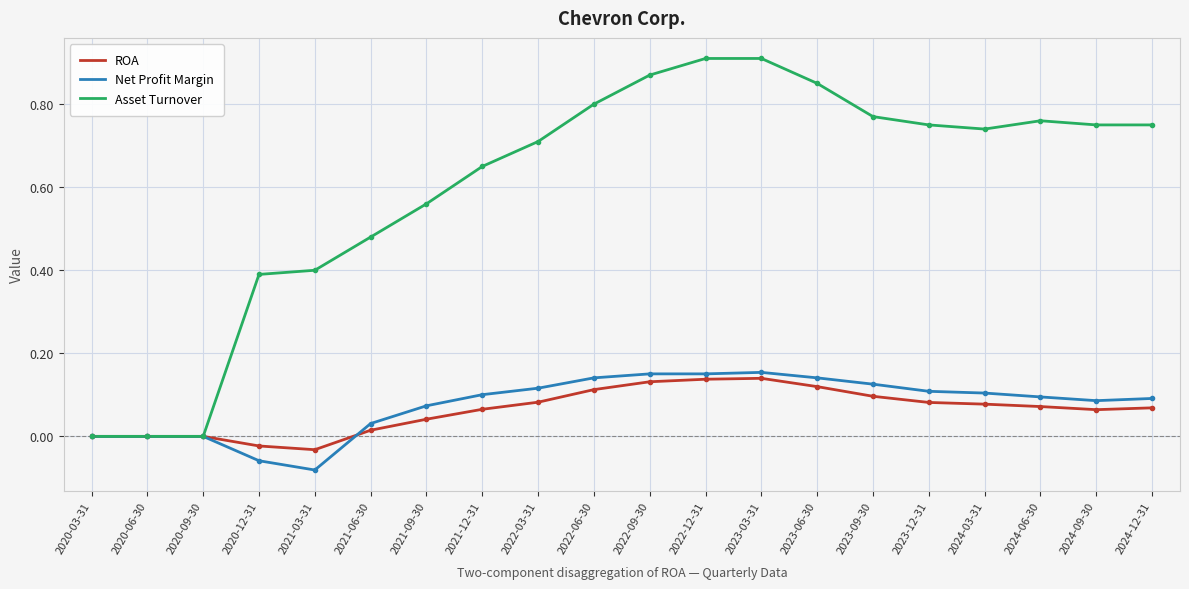

What position from the right is 2023-12-31?

5